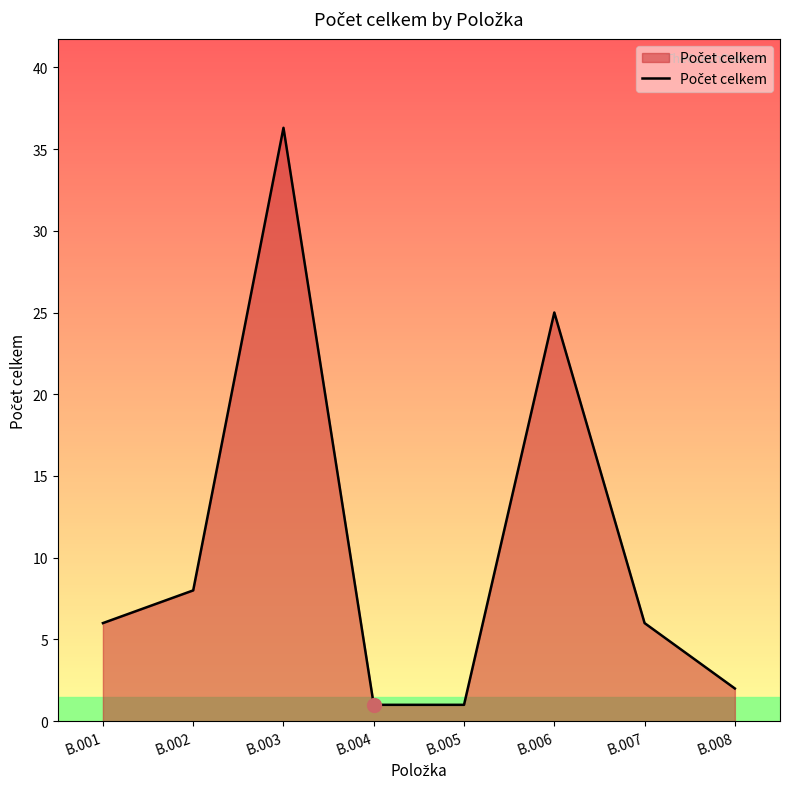

At which label is the value closest to 18?

B.006